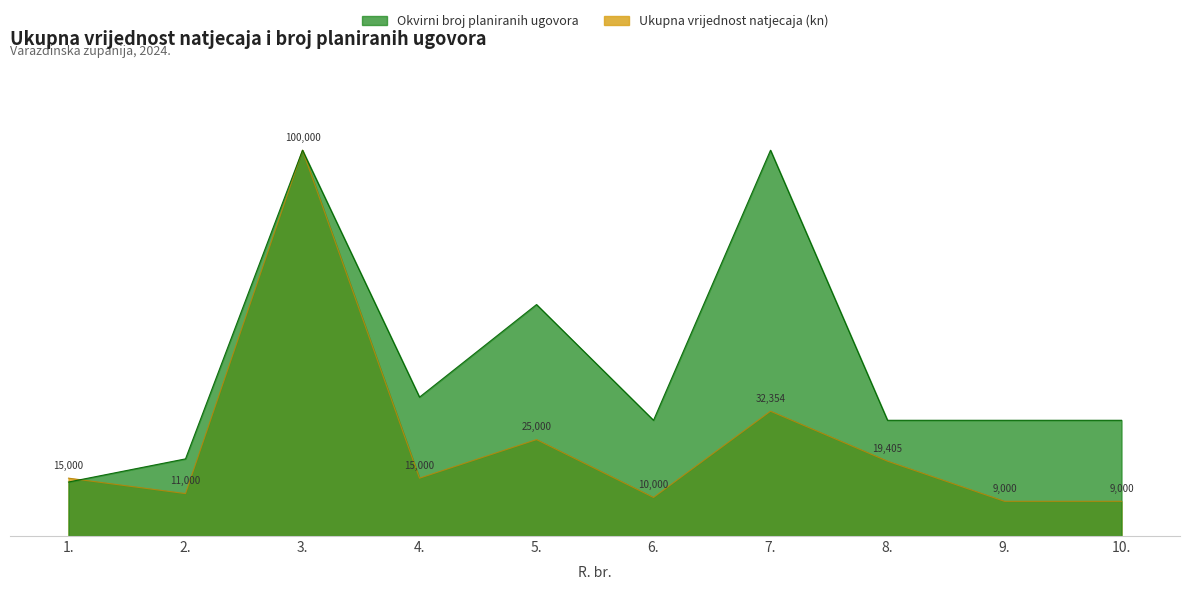

What is the sum of the Okvirni broj planiranih ugovora values at 2. and 3.?

120000